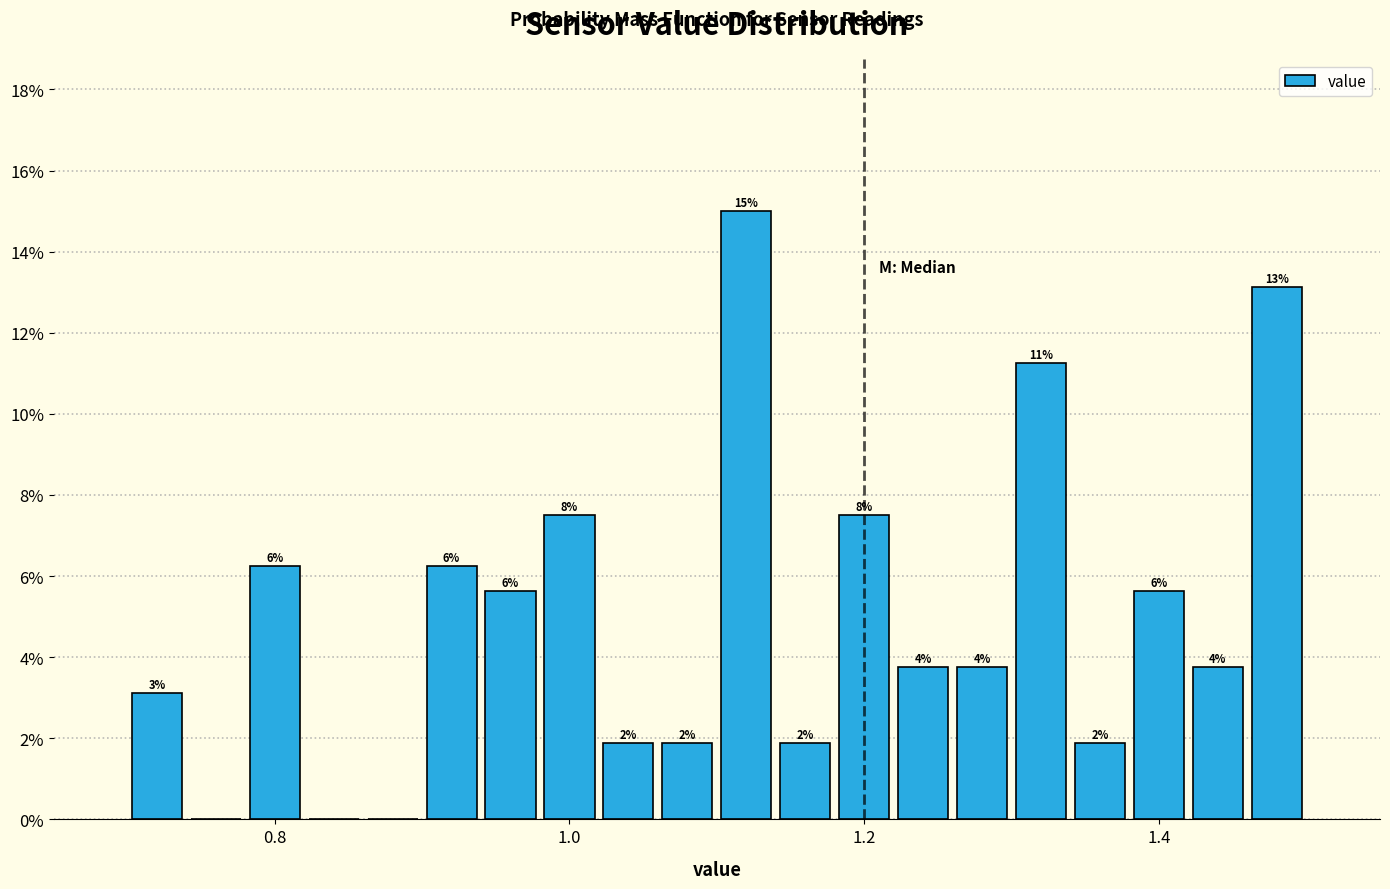

Read against the x-axis, roughly where is the centre of the tallest bar?

1.12